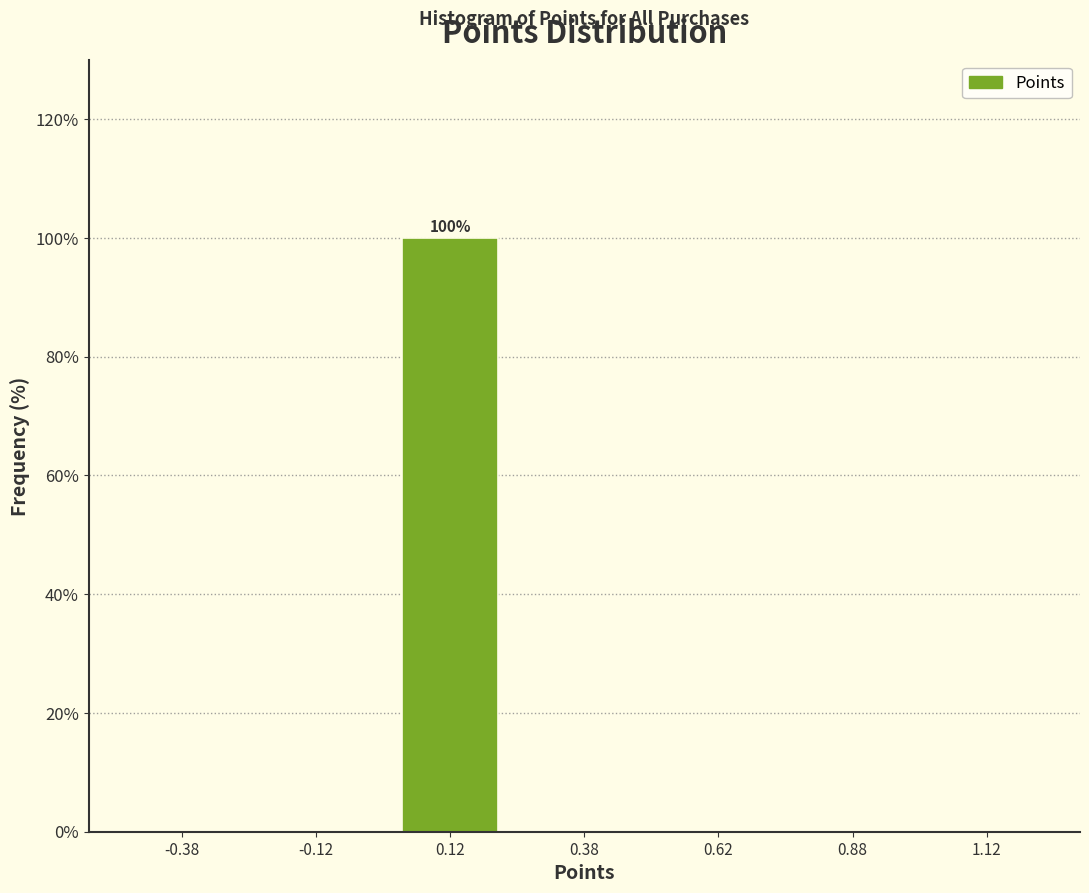

Over which range of the x-axis is the bar tallest?

0.00 to 0.25